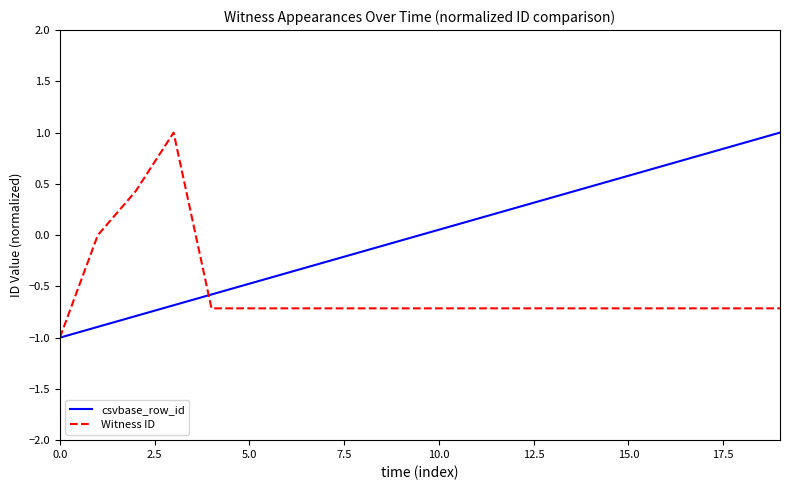

What is the greatest value displayed?

1.0